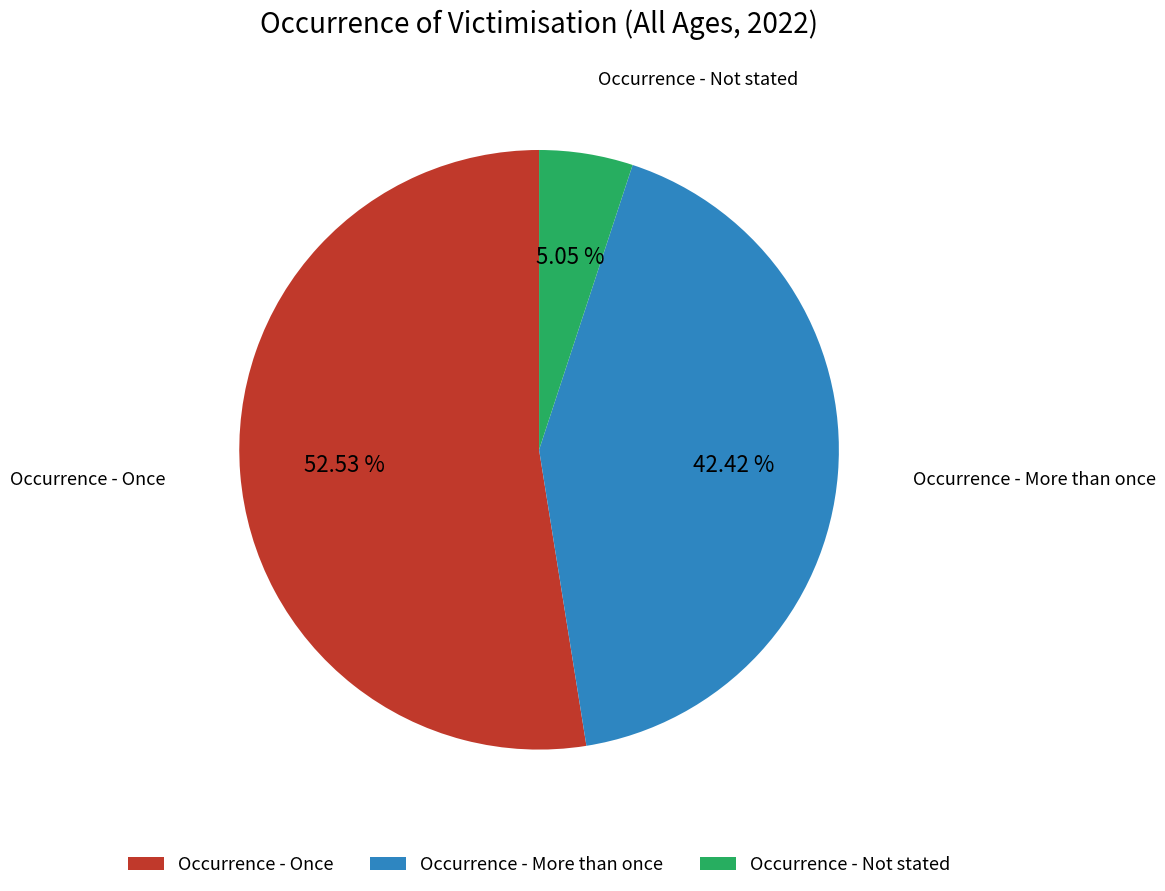

To the nearest percent, what is the average slice percentage?

33%